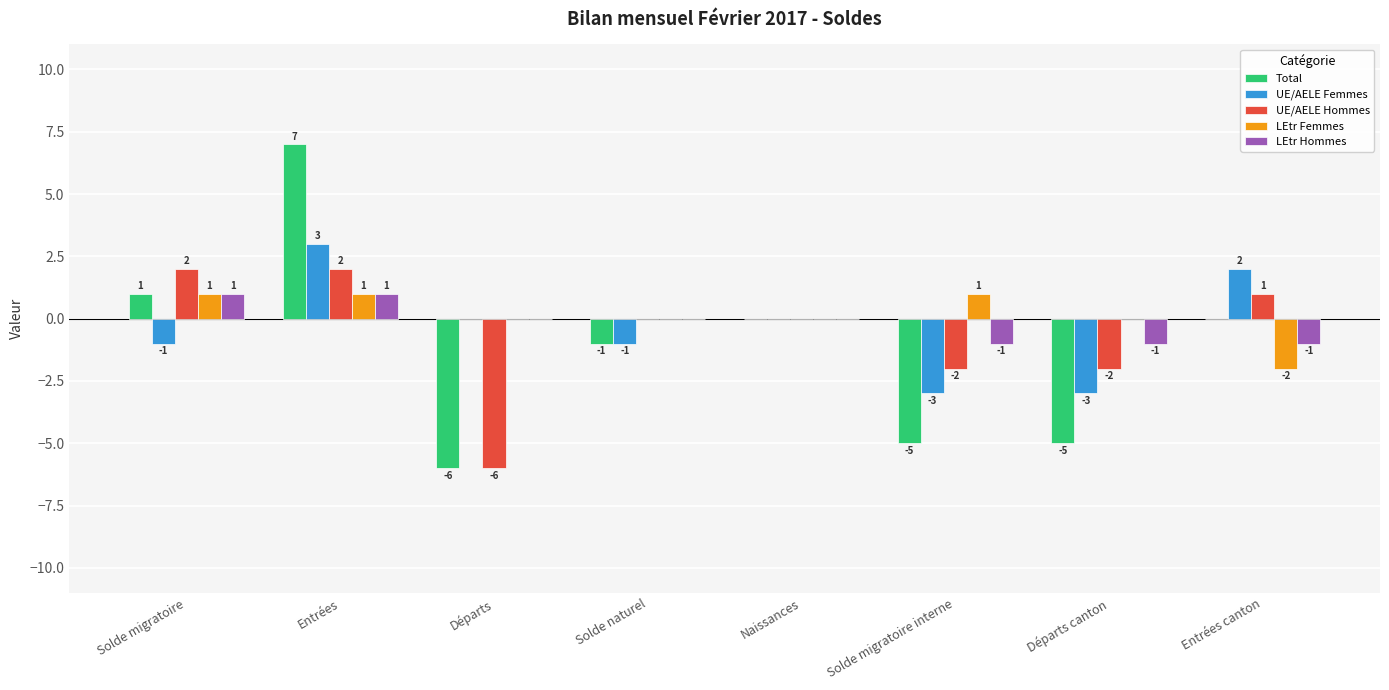

Is the value of UE/AELE Femmes at Naissances greater than the value of UE/AELE Hommes at Solde migratoire interne?

Yes